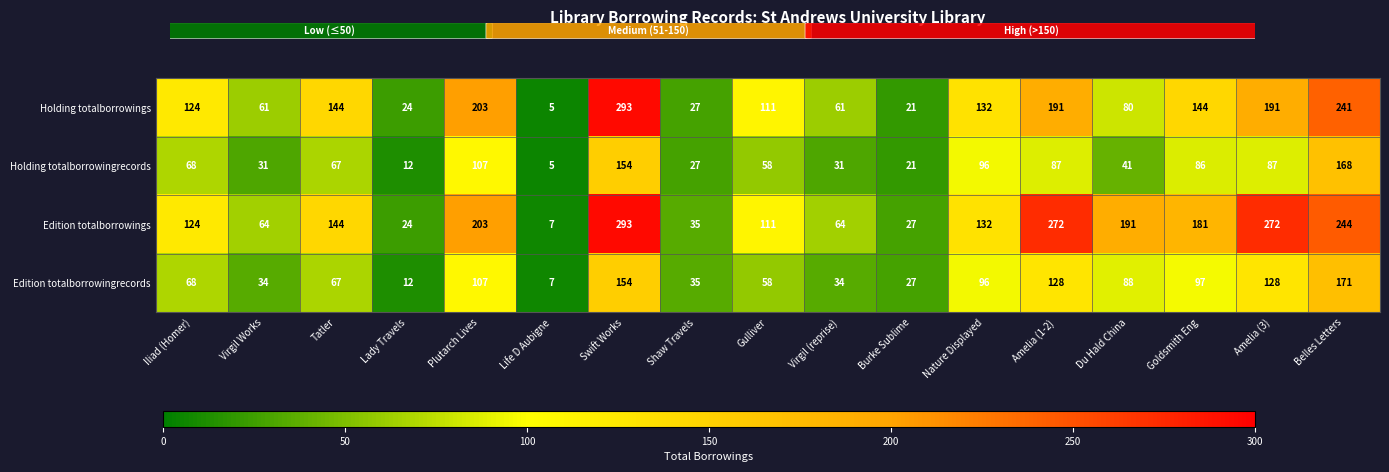

What is the difference between the Holding totalborrowingrecords values at Virgil Works and Gulliver?

27